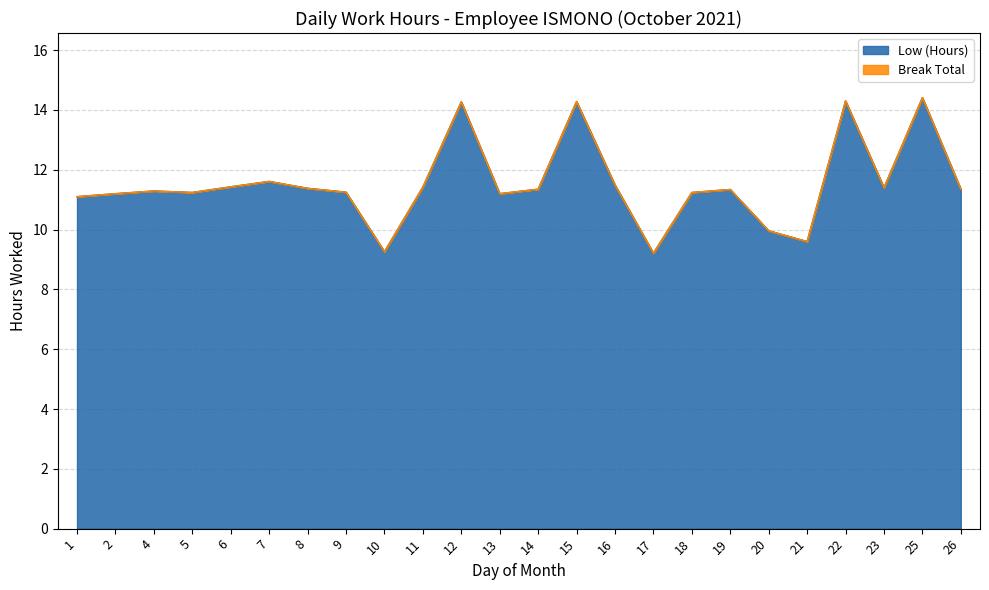

List the labels in order of value, smallest first.

17, 10, 21, 20, 1, 2, 13, 5, 18, 9, 4, 19, 14, 26, 8, 23, 11, 6, 16, 7, 12, 15, 22, 25